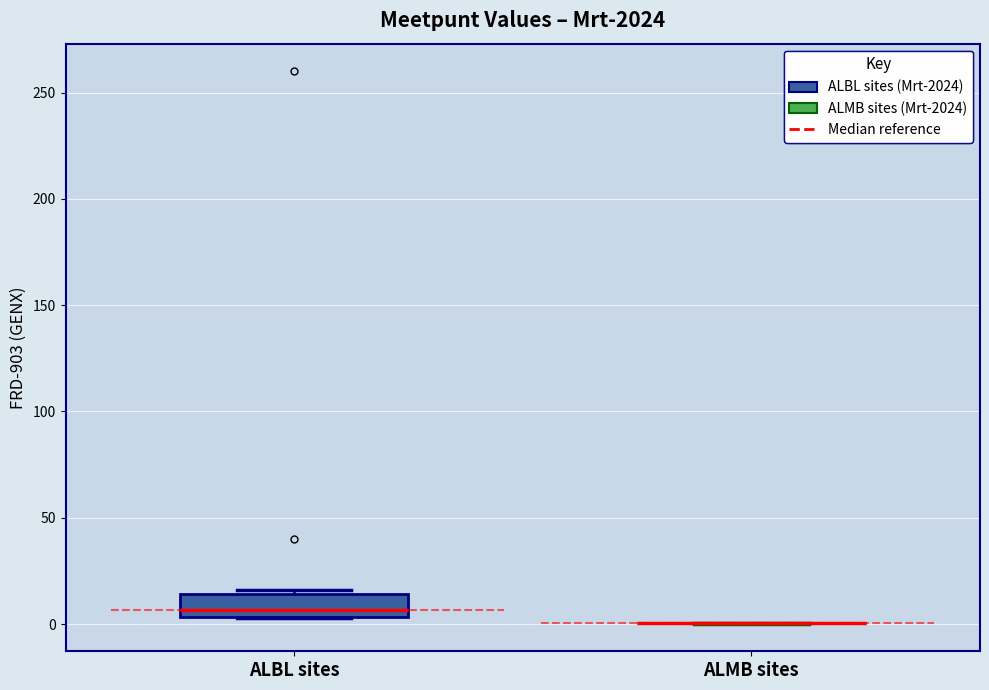

Reading left to right, read every box against the y-axis: the position of its median line, the range the box covers, and the ends of its whiskers. The values are not printed on the chart, so give them approximately, as read against the axis.

ALBL sites: median 5 (just above the box's lower edge), box 5 to 15, whiskers 5 to 15 (just above the box's upper edge)
ALMB sites: box collapsed to a line at 0, whiskers 0 to 0